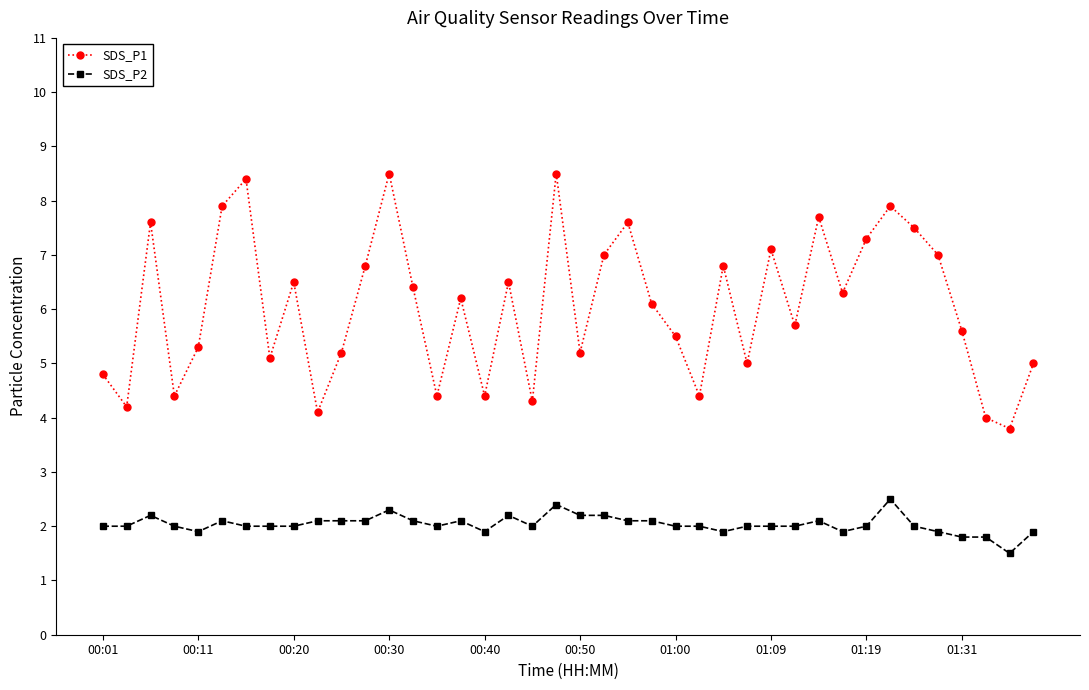

What is the value of the SDS_P1 point at the 40th from the left?

5.0